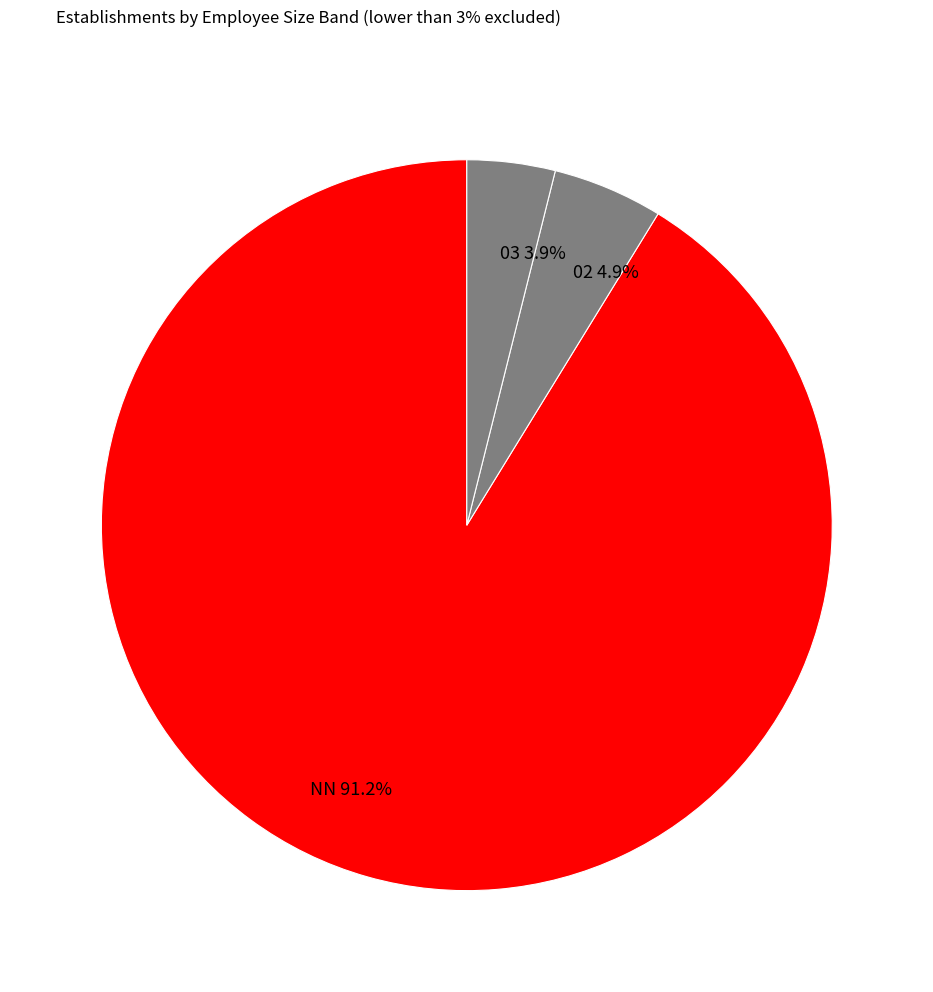

Approximately how many times larger is the value at NN compared to 03?

23.4